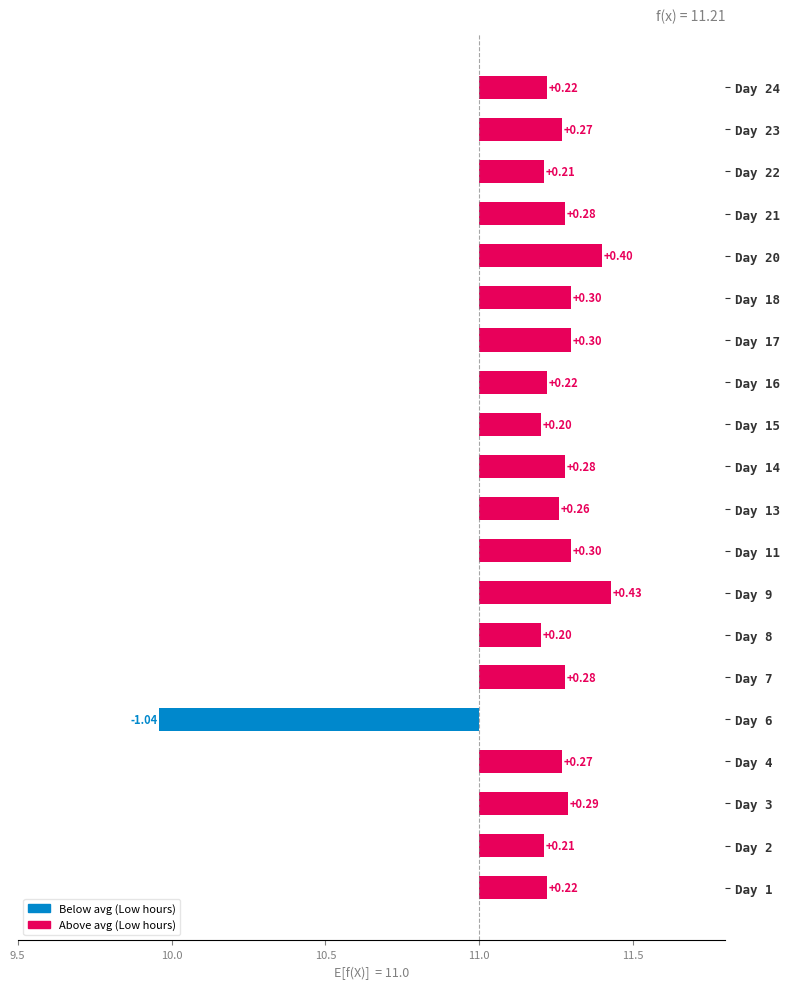

What is the smallest value displayed?

-1.0